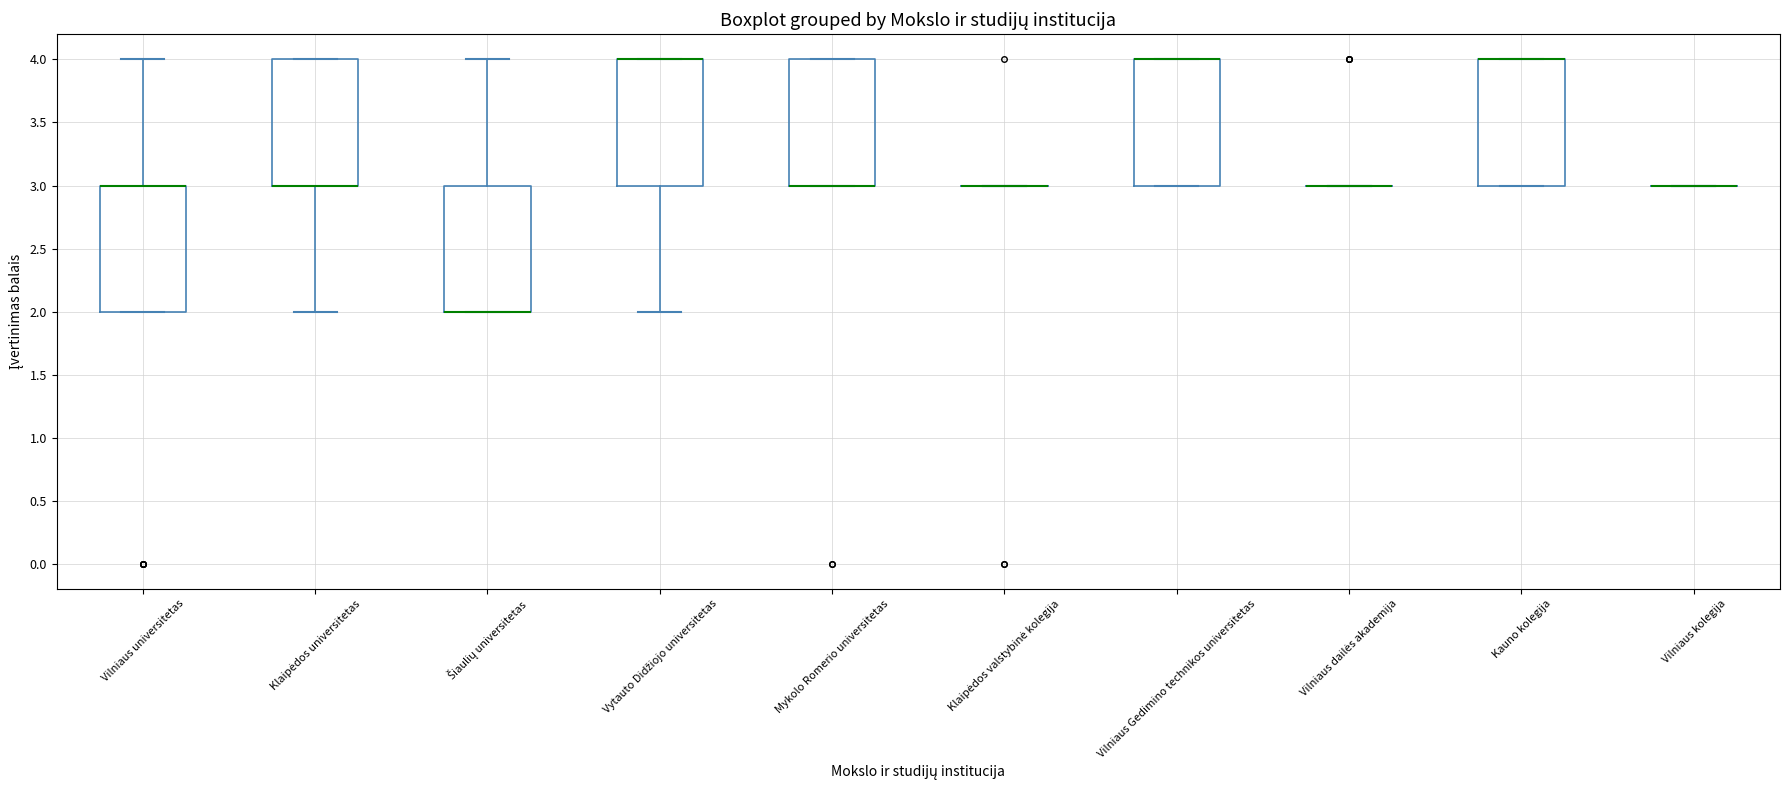

Where is the upper edge of the box for Vytauto Didžiojo universitetas on the y-axis? The values are not printed on the chart, so give them approximately, as read against the axis.

4